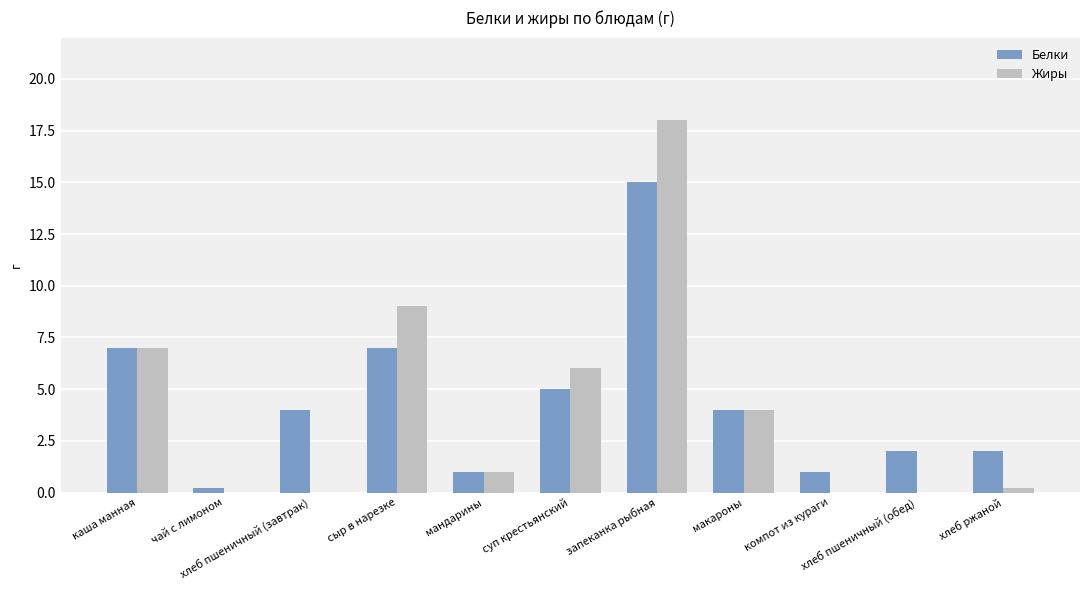

At which category is the sum across all series the highest?

запеканка рыбная